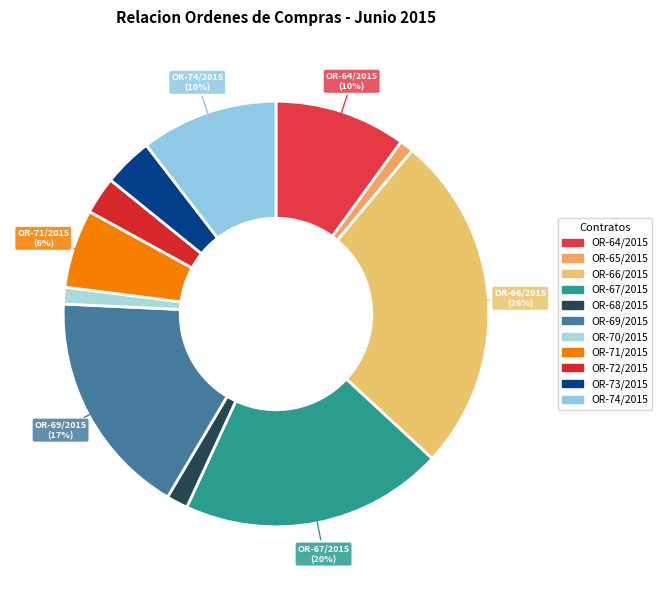

Count the number of slices in the pie.

11